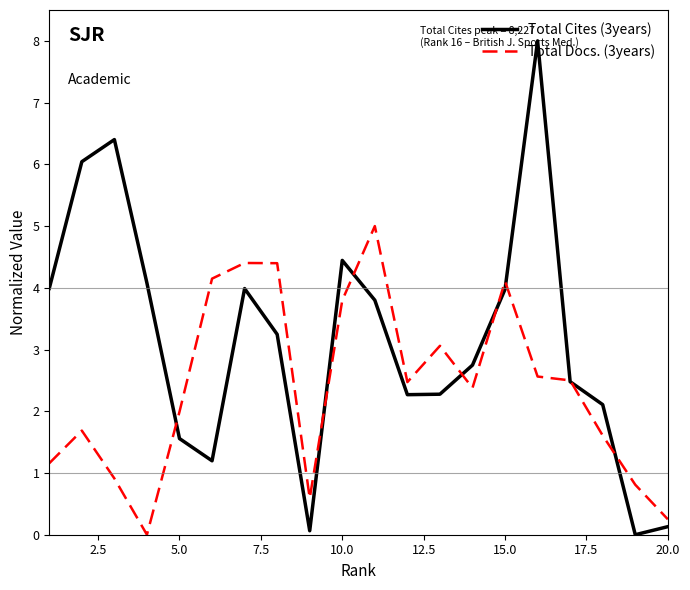

Which series has the largest total across all categories?

Total Cites (3years)